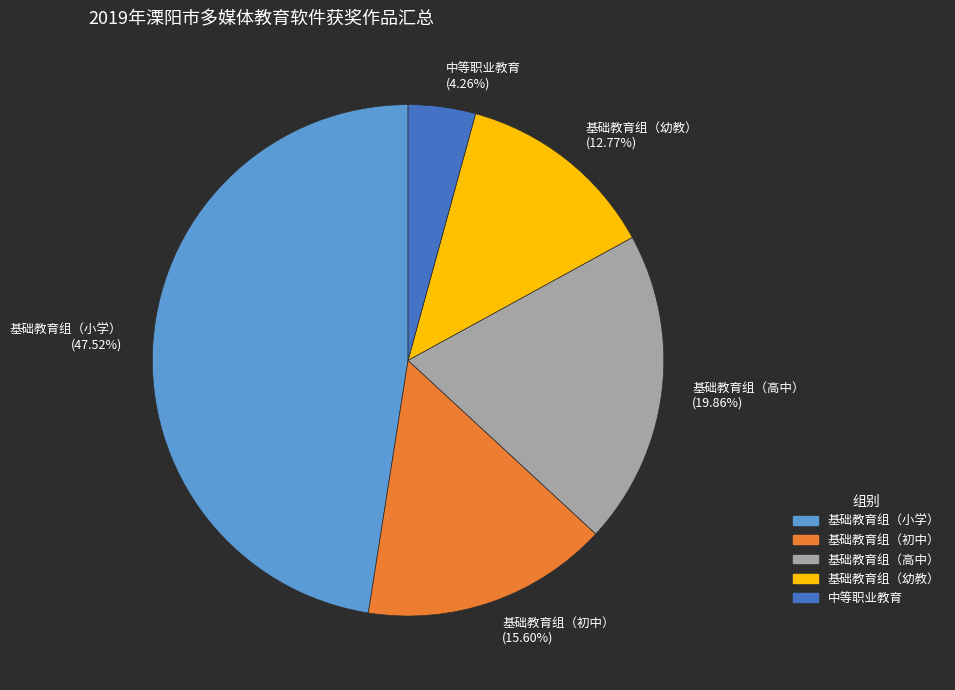

Which category has the smallest portion of the pie?

中等职业教育